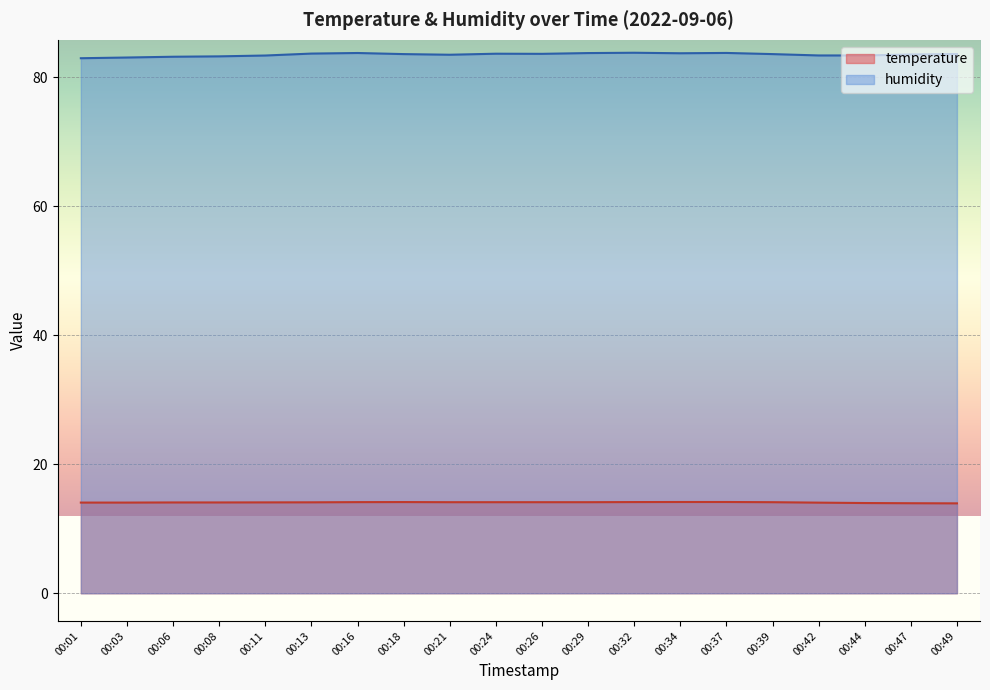

What is the difference between the highest and lowest values at 00:42?

69.3